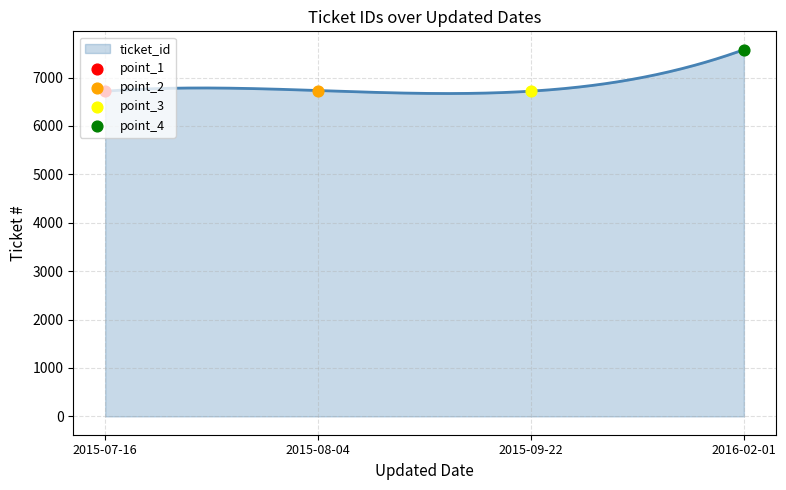

Which has a higher value, 2015-09-22 or 2015-07-16?

2015-09-22